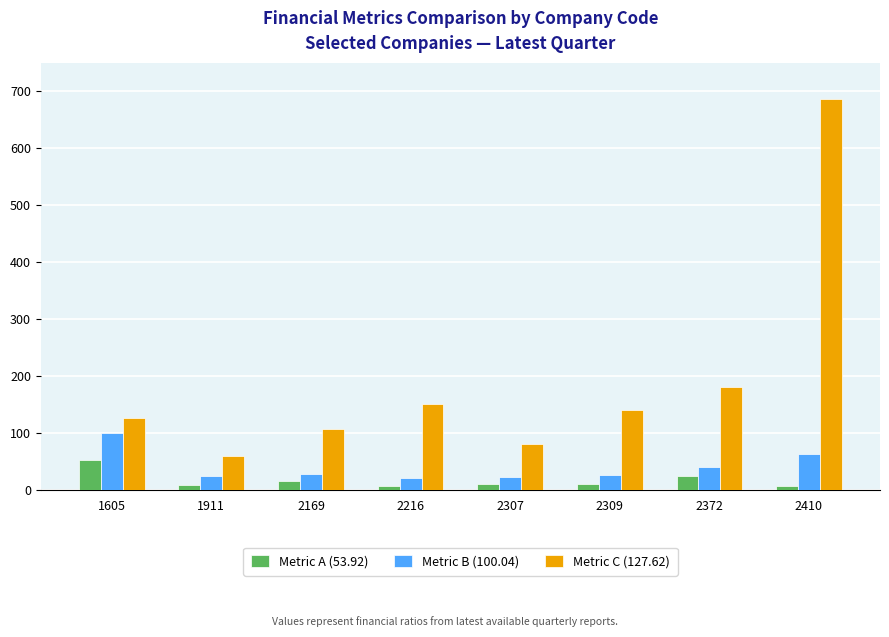

What value does the Metric A (53.92) series have at 1911?

9.2